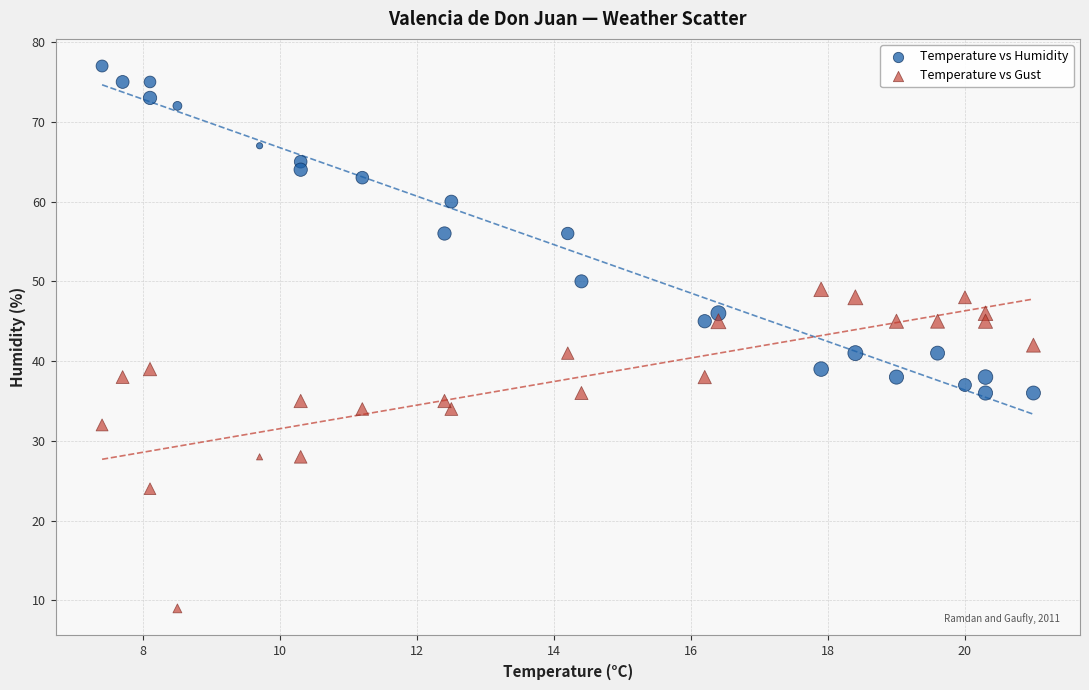

Which series contains the highest Y value?

Temperature vs Humidity